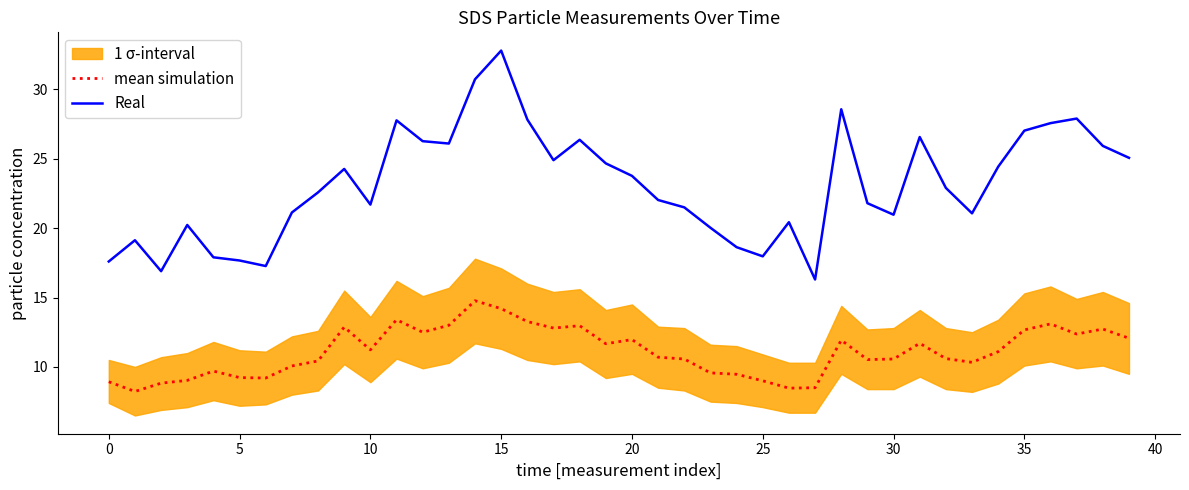

How many categories are shown in the chart?

40